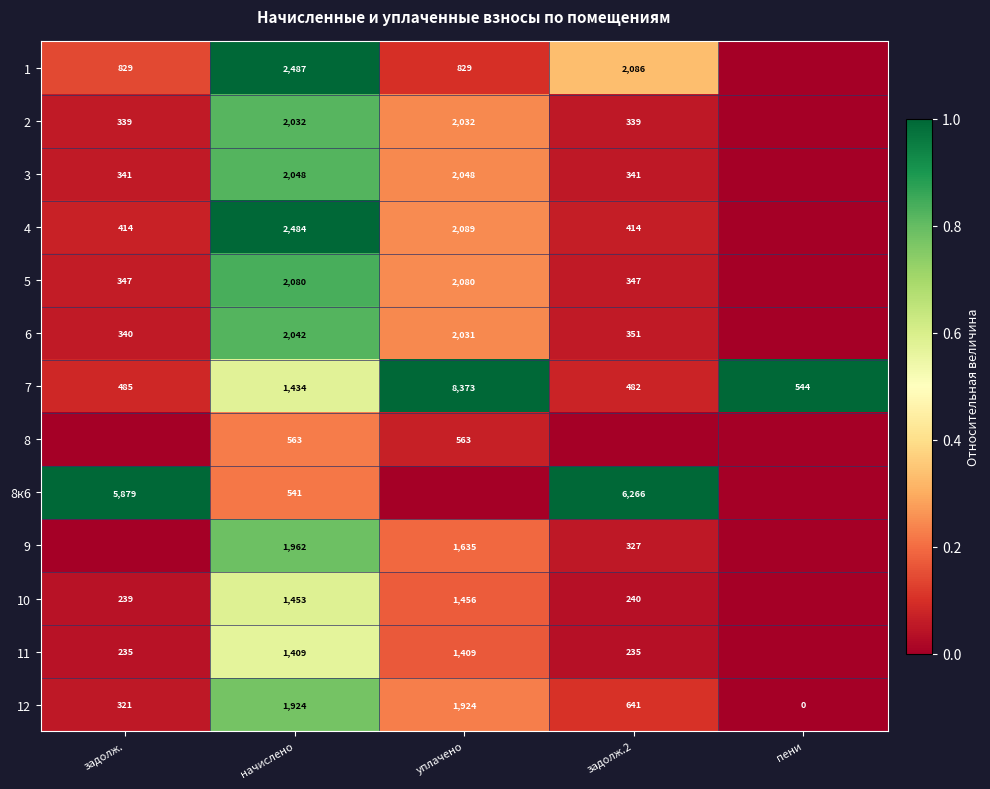

Where does the 7 series first go above 544?

начислено